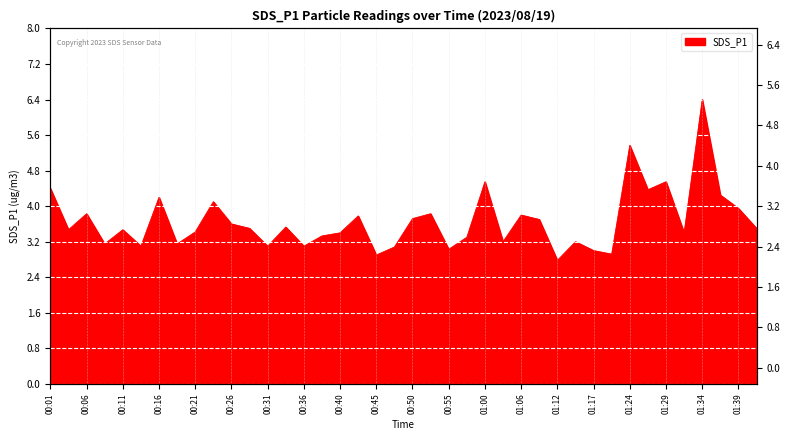

What is the sum of all values?

146.4